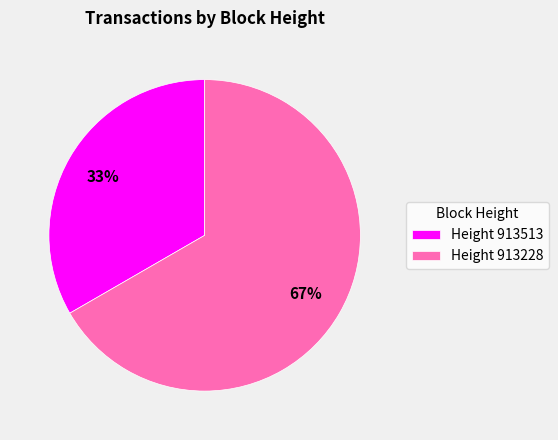

To the nearest percent, what portion does Height 913228 represent?

67%